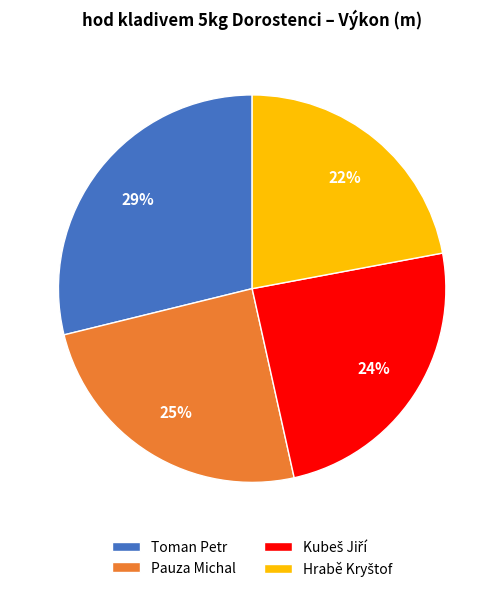

How many slices are in this pie chart?

4